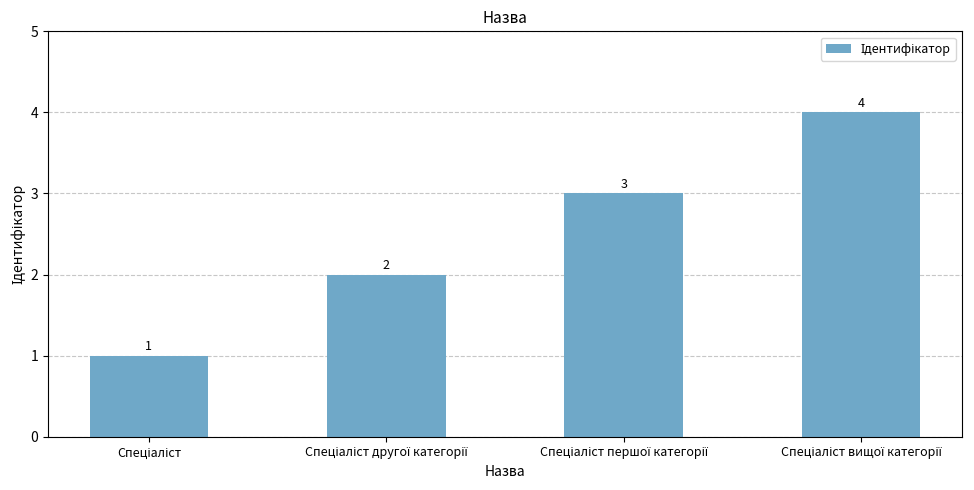

How many categories are shown in the chart?

4